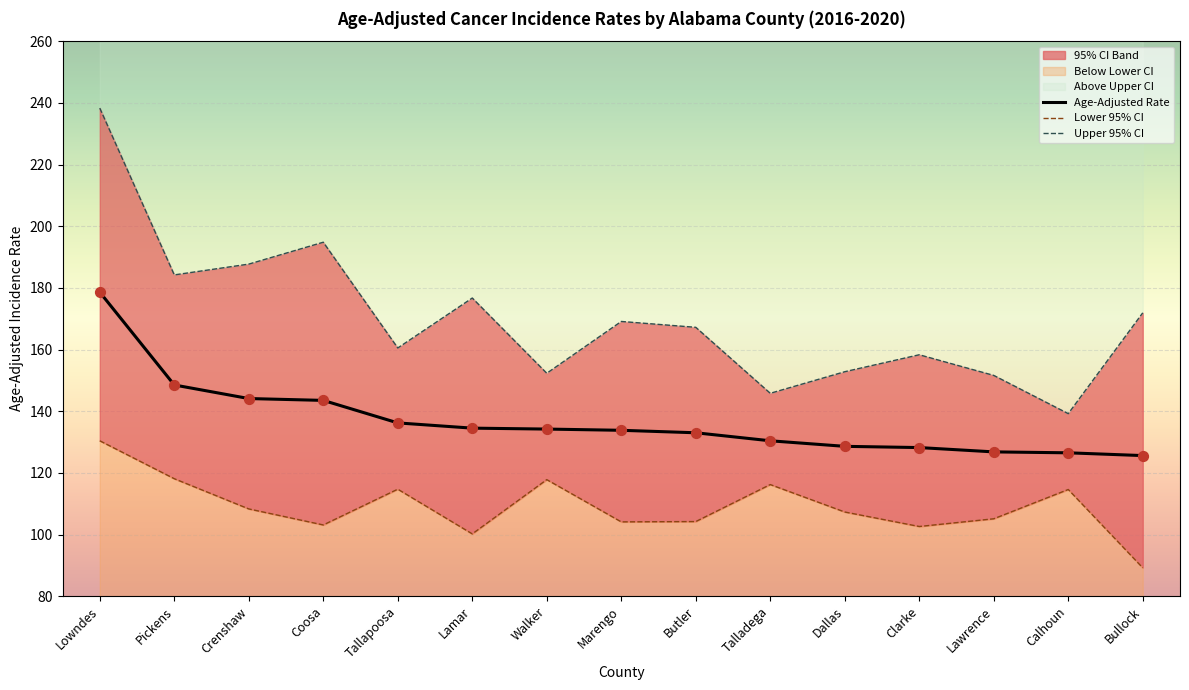

Which series has the largest total across all categories?

Upper 95% CI